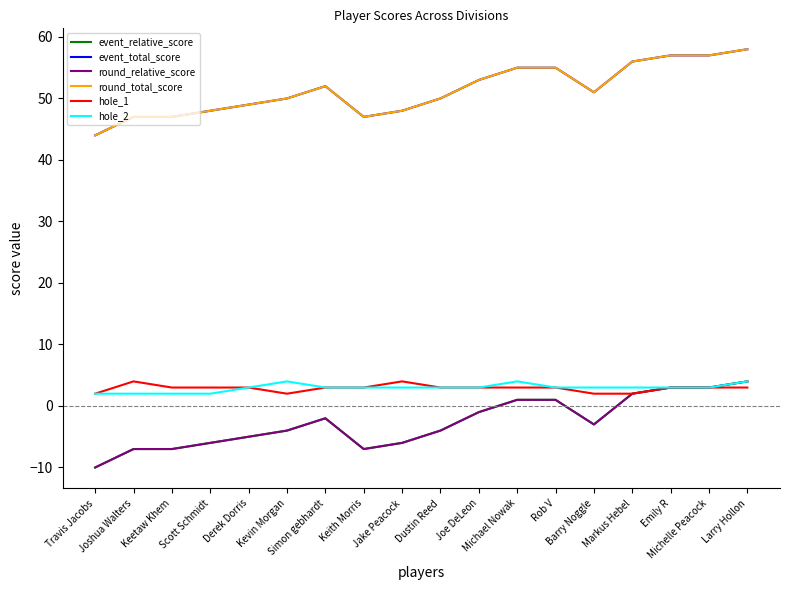

What is the total value across all series at Rob V?

118